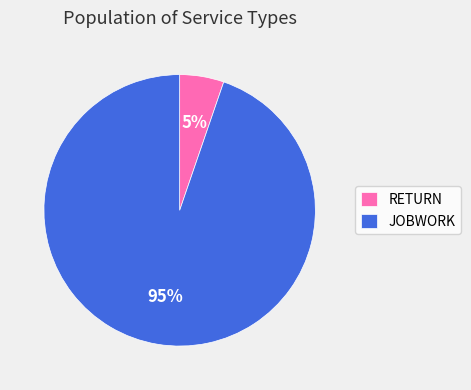

Is it true that RETURN is 16% of the pie?

False